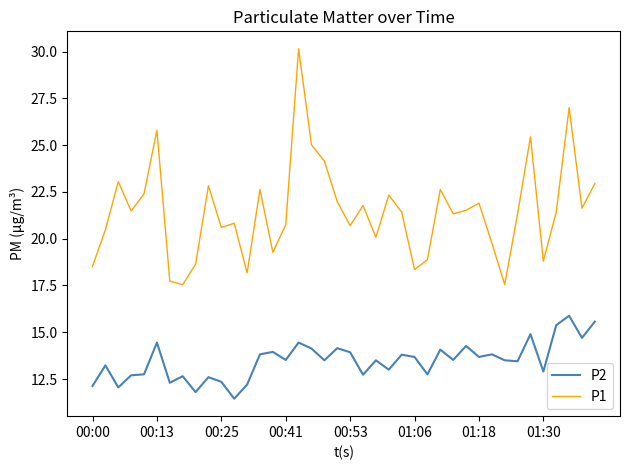

True or false: P1 and P2 cross at least once.

False